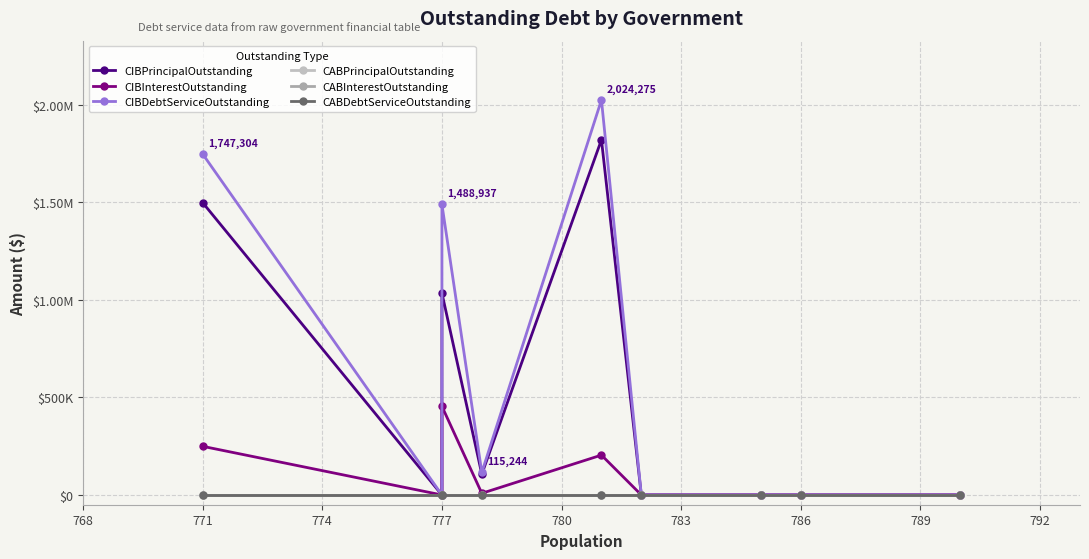

Is this an area chart (filled region under the line)?

No